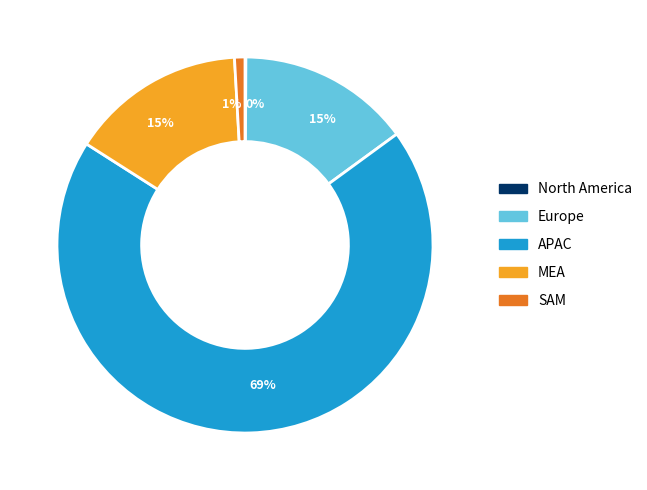

Does any single category account for the majority?

Yes